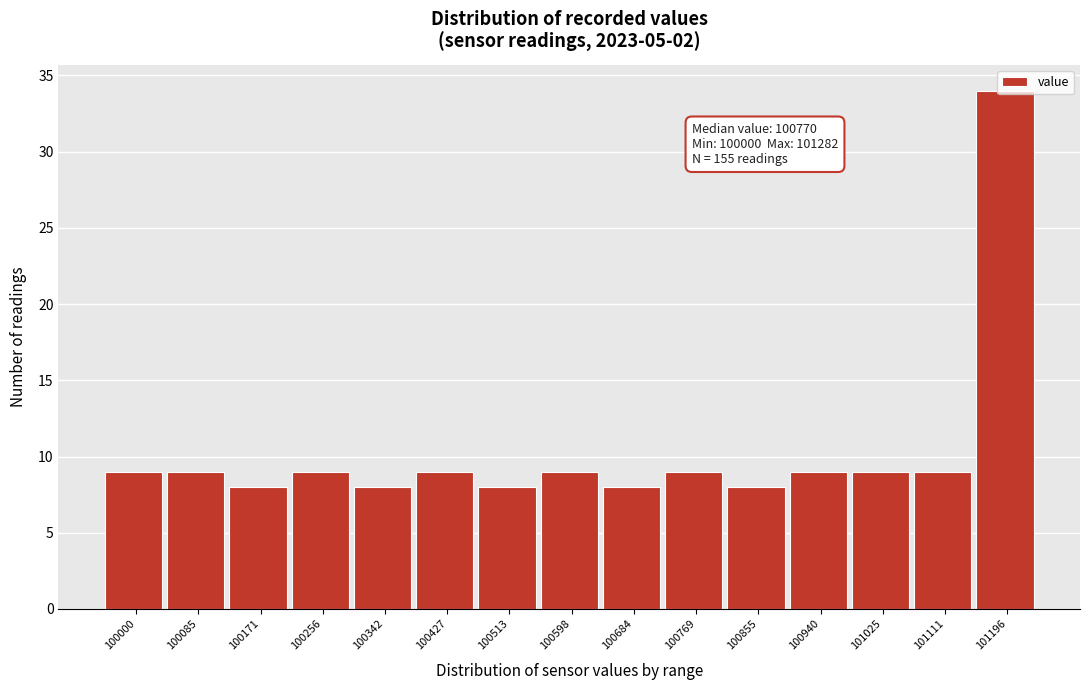

What is the value of the 4th bar from the left?

9